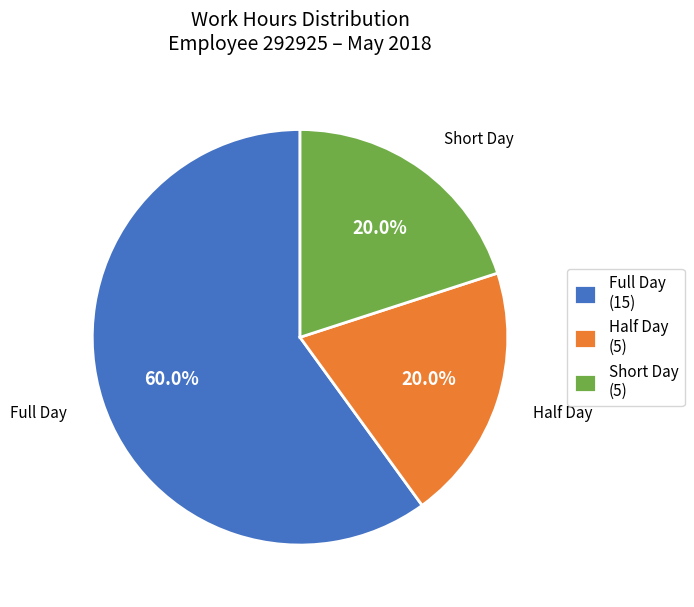

Is there a majority slice in this chart?

Yes